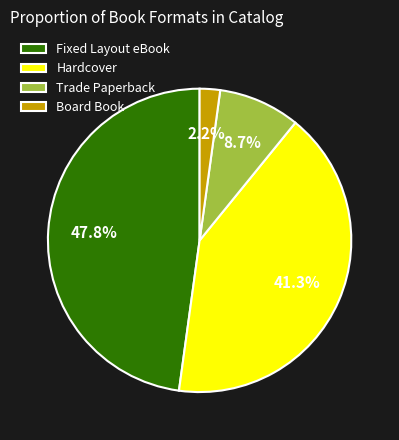

Is the sum of Fixed Layout eBook and Hardcover greater than half?

Yes